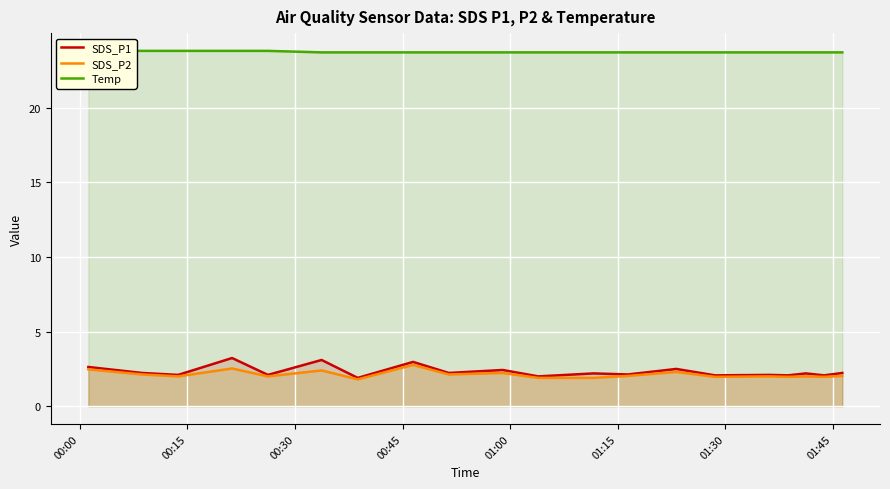

True or false: SDS_P1 and SDS_P2 cross at least once.

False